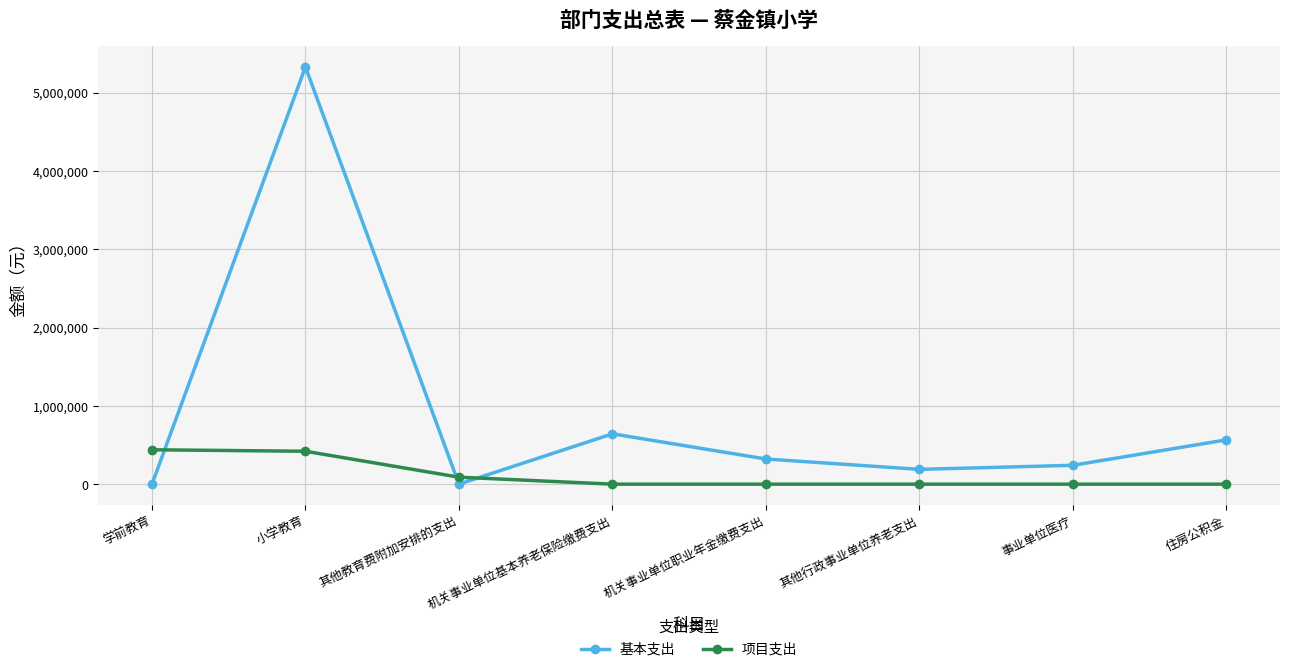

In 基本支出, how many points are lower than both neighbors (excluding endpoints)?

2